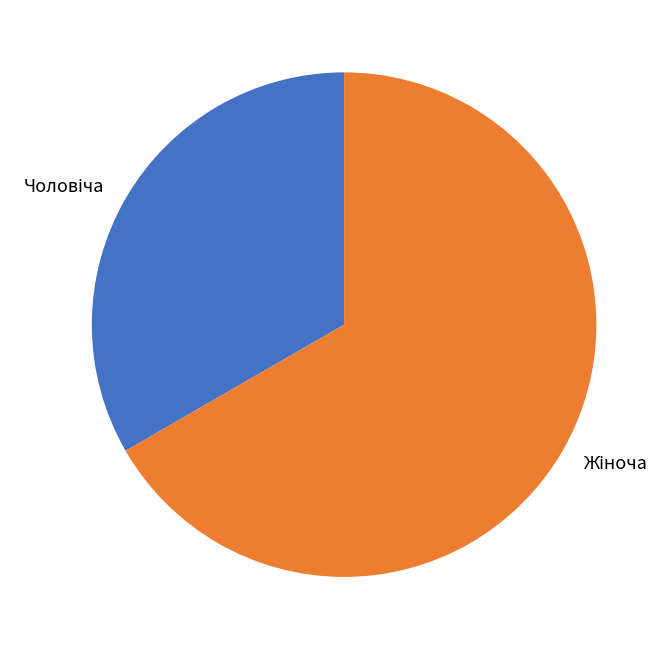

Count the number of slices in the pie.

2